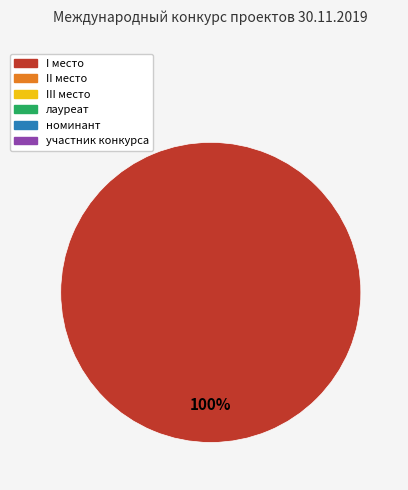

Is there any slice that represents more than half of the pie?

Yes